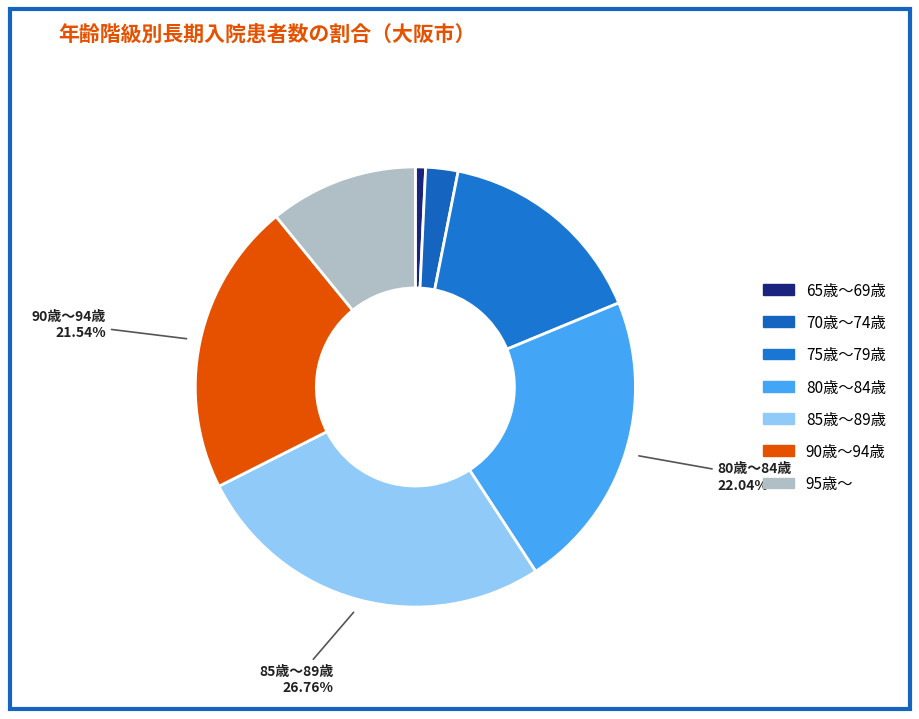

Is there any slice that represents more than half of the pie?

No